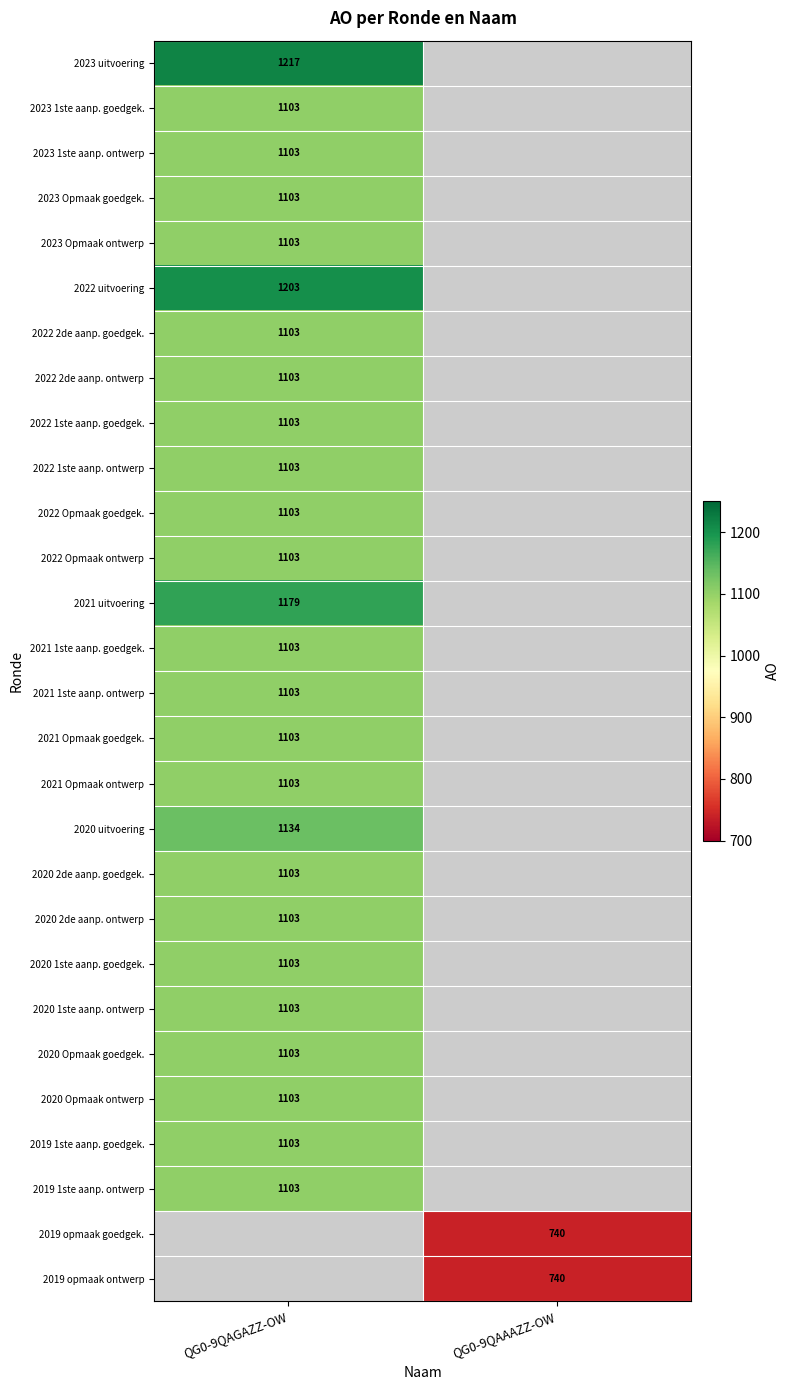

Is the value of 2023 1ste aanp. ontwerp at QG0-9QAGAZZ-OW greater than the value of 2021 uitvoering at QG0-9QAGAZZ-OW?

No